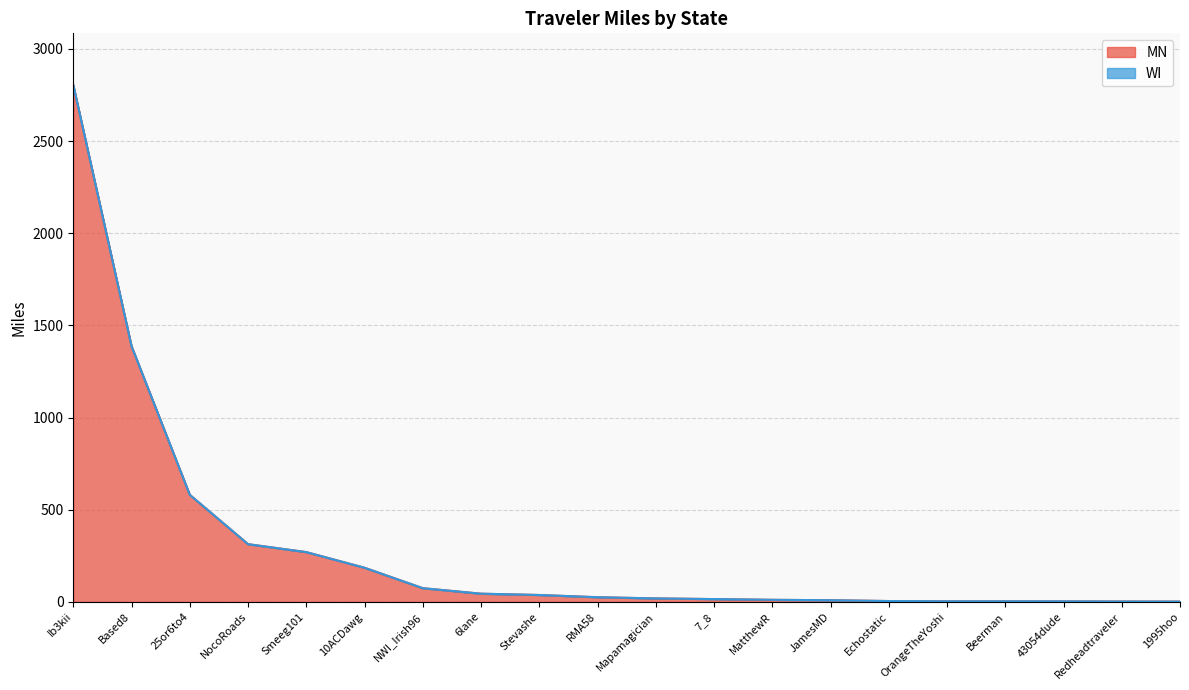

What is the spread (max minus min) of values at NocoRoads?

313.0